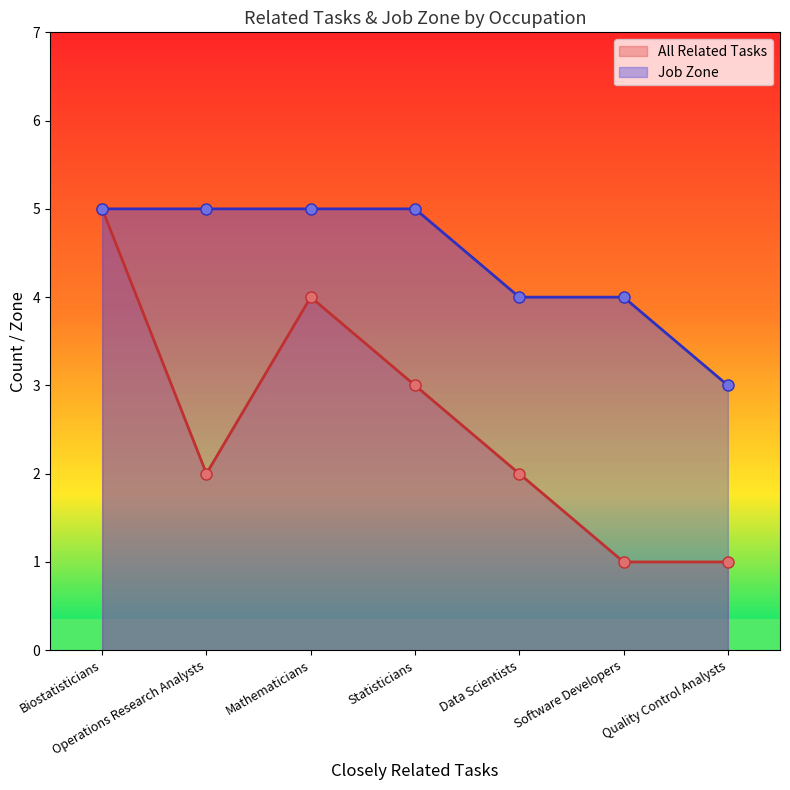

Which series has the largest total across all categories?

Job Zone